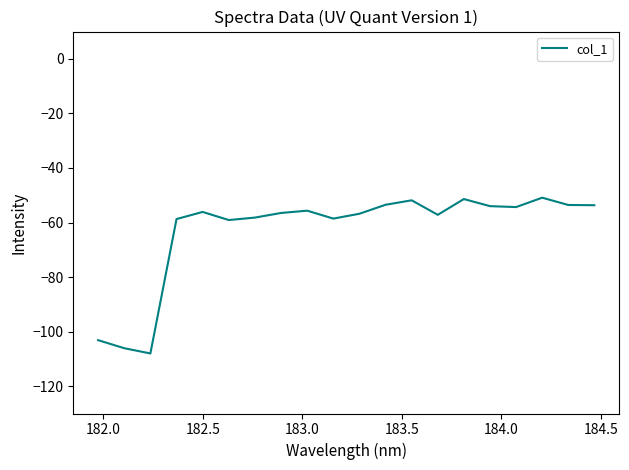

What is the smallest value displayed?

-108.0